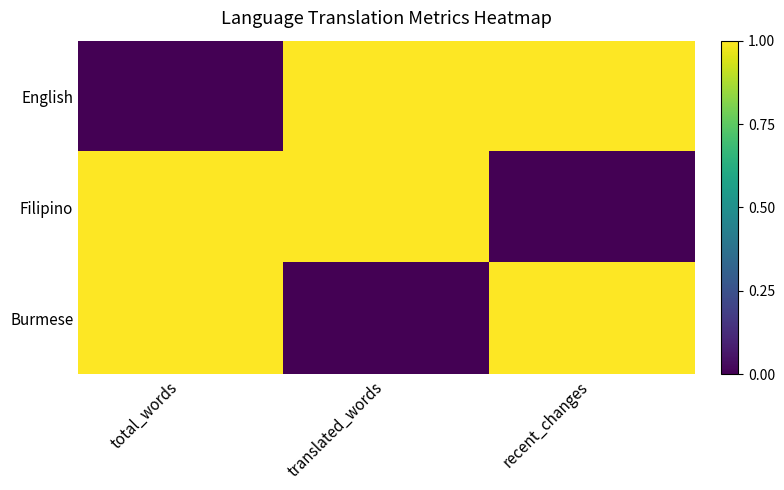

What is the total value across all series at total_words?

2